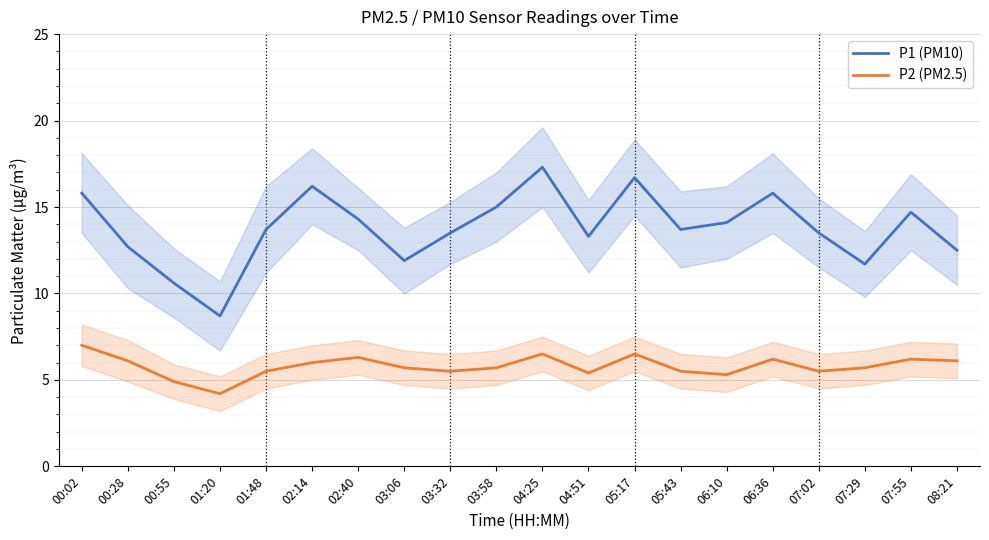

Between 04:51 and 05:17, which series saw the biggest shift?

P1 (PM10)